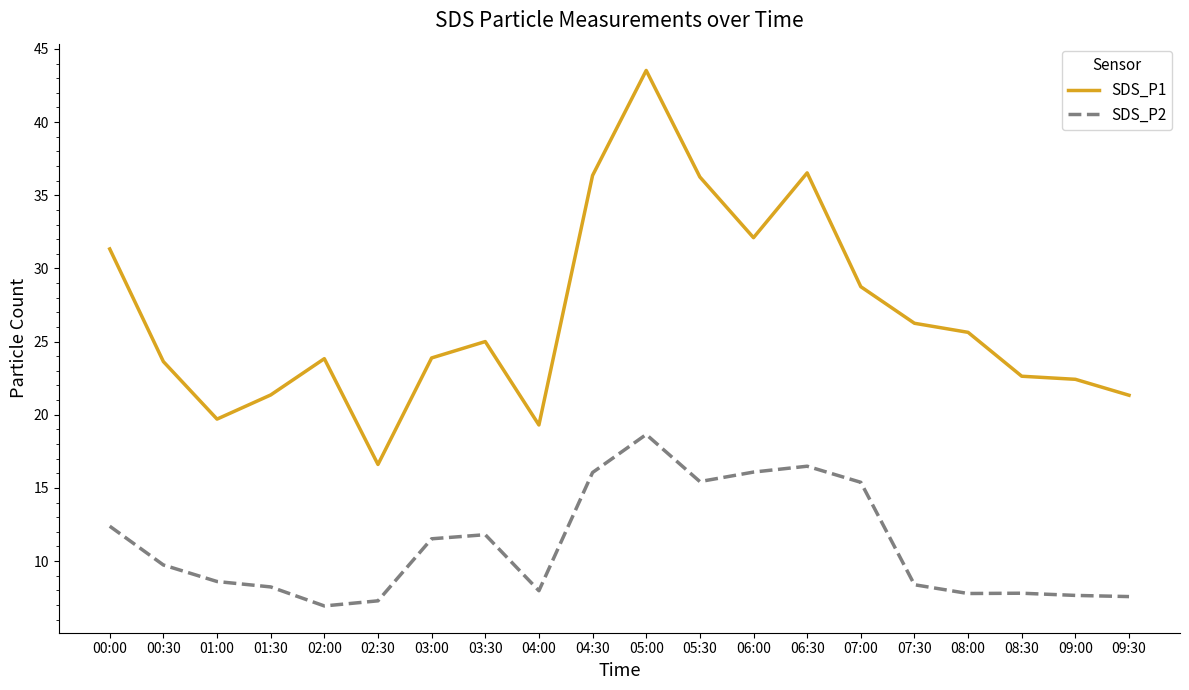

True or false: SDS_P2 and SDS_P1 cross at least once.

False